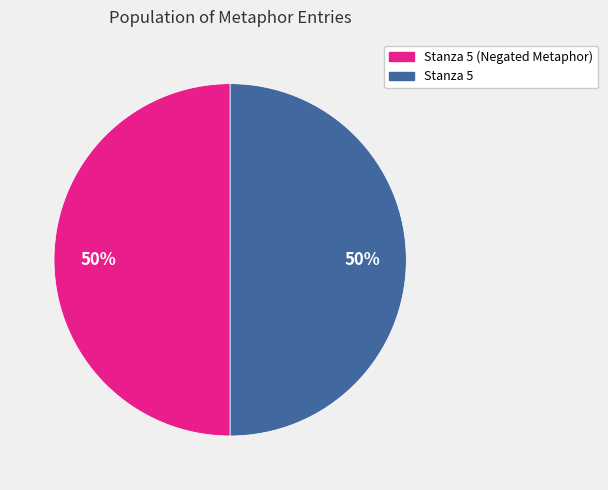

To the nearest percent, what percentage of the pie is Stanza 5 (Negated Metaphor)?

50%